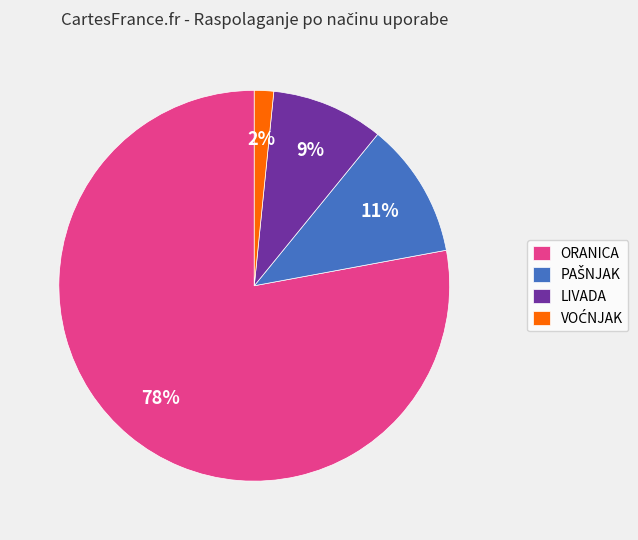

What percentage is the LIVADA slice, to the nearest percent?

9%